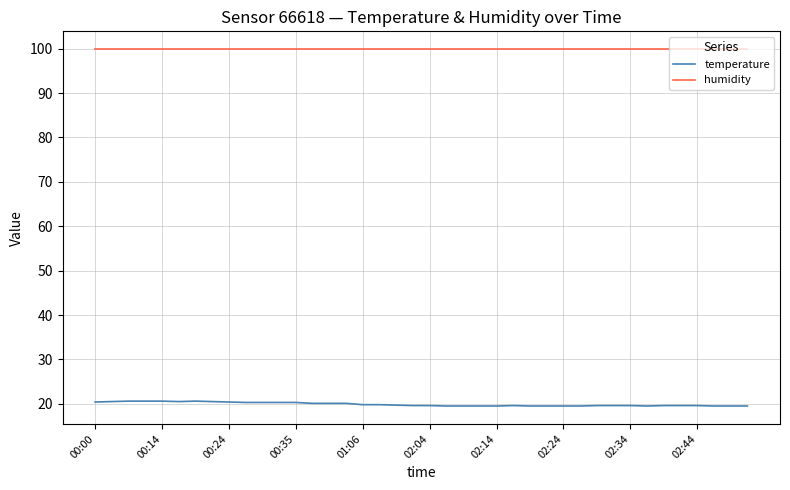

What are all the series names shown in the legend?

temperature, humidity